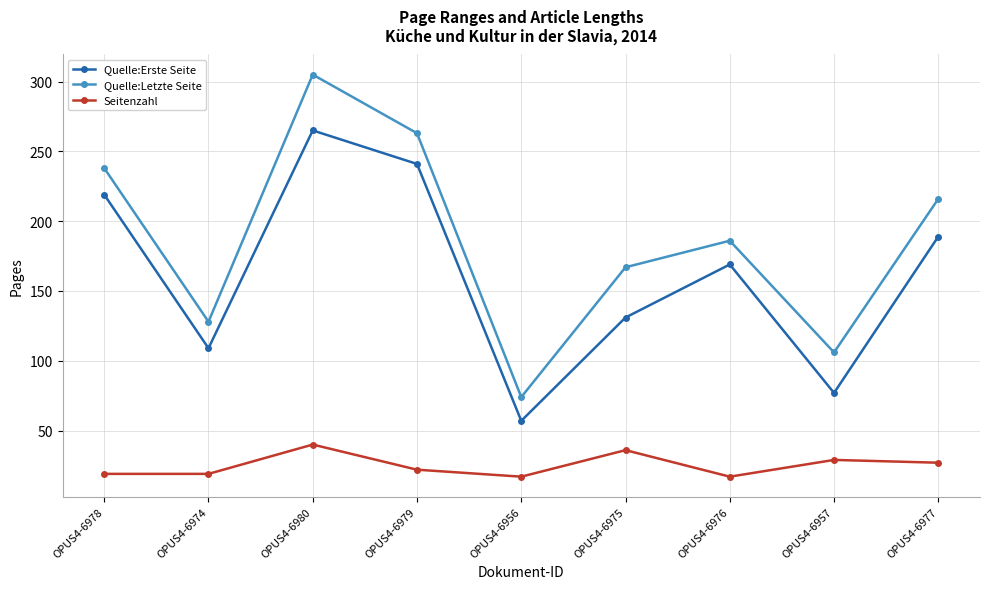

What is the minimum value shown in the chart?

17